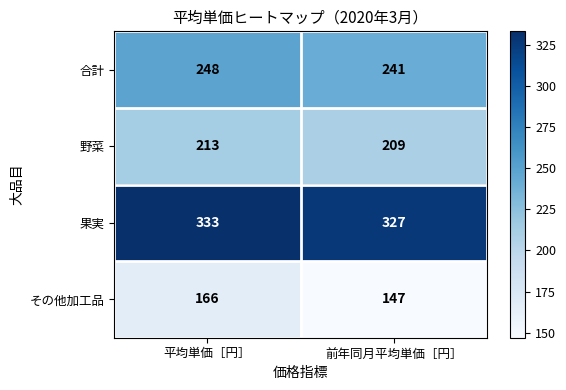

The value of その他加工品 at 平均単価［円］ is 166. True or false?

True